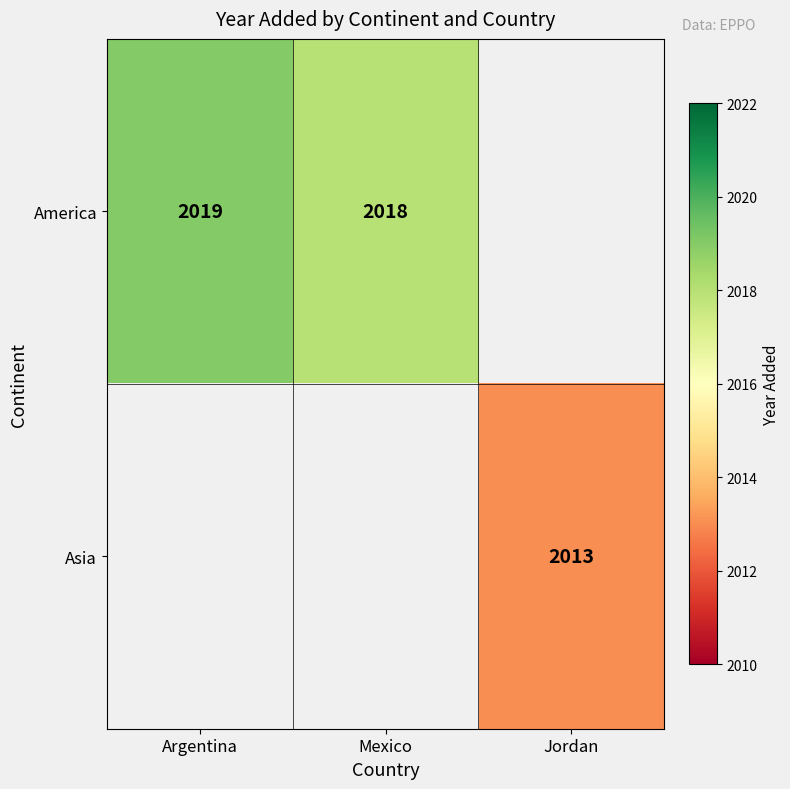

Which category has the highest value across all series?

Argentina